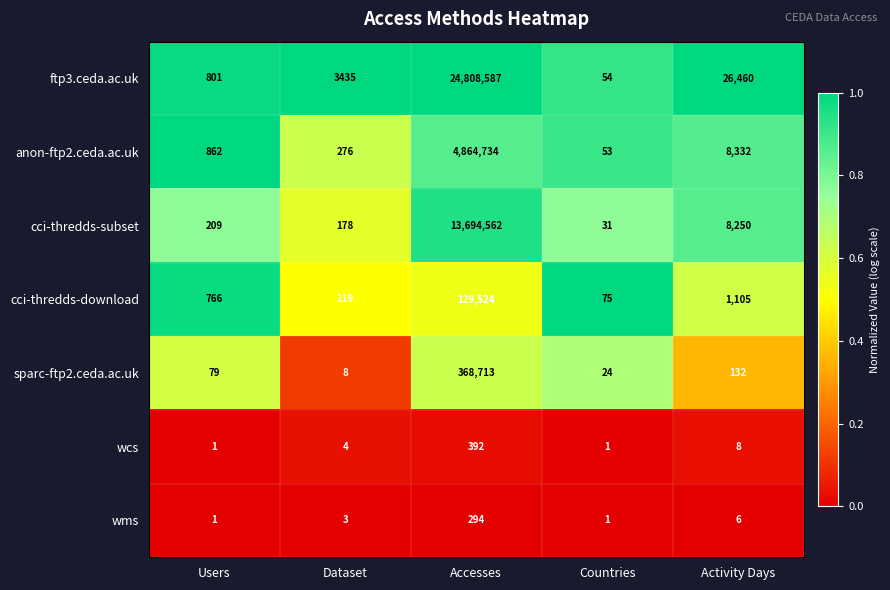

Which category has the lowest value in the sparc-ftp2.ceda.ac.uk series?

Dataset